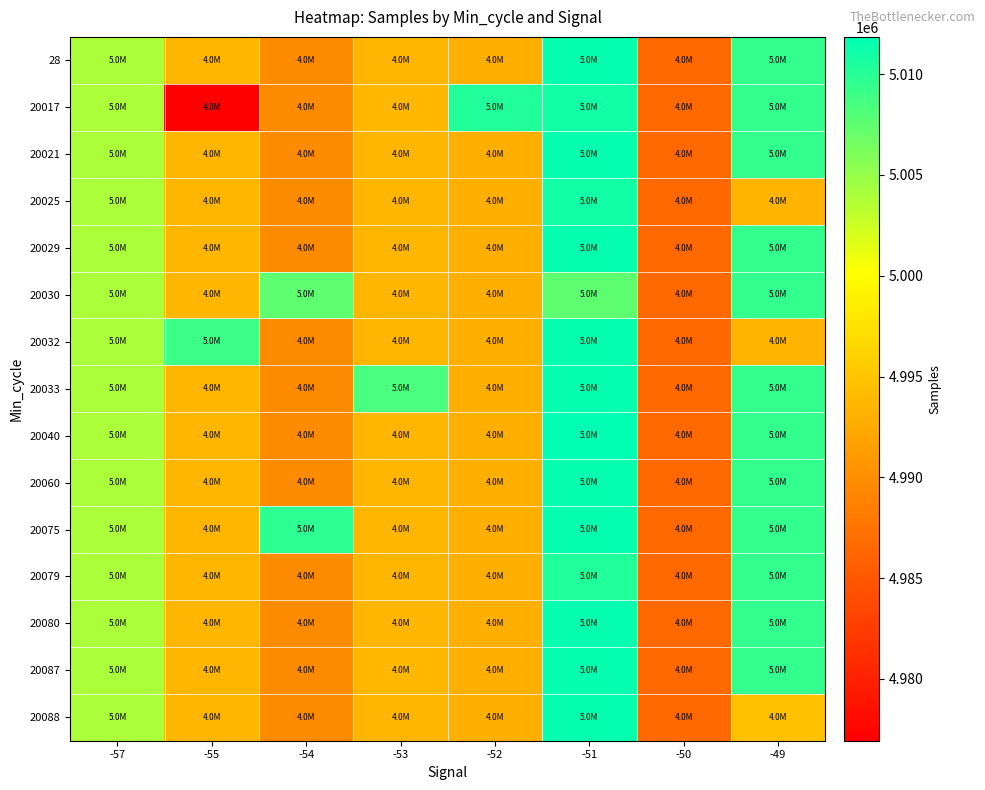

Reading left to right, transcribe all the data shown in this chart.

28: -57=5003956	-55=4993608	-54=4989710	-53=4993683	-52=4992894	-51=5011442	-50=4986567	-49=5009484
20017: -57=5003956	-55=4976939	-54=4989710	-53=4993829	-52=5010279	-51=5011016	-50=4986567	-49=5009484
20021: -57=5003956	-55=4993608	-54=4989710	-53=4993683	-52=4992894	-51=5011442	-50=4986567	-49=5009484
20025: -57=5003956	-55=4993608	-54=4989710	-53=4993683	-52=4992894	-51=5011016	-50=4986567	-49=4993558
20029: -57=5003956	-55=4993608	-54=4989710	-53=4993683	-52=4992894	-51=5011442	-50=4986567	-49=5009484
20030: -57=5003956	-55=4993608	-54=5007482	-53=4993683	-52=4992894	-51=5007482	-50=4986567	-49=5009484
20032: -57=5003956	-55=5009018	-54=4989710	-53=4993683	-52=4992894	-51=5011442	-50=4986567	-49=4993558
20033: -57=5003956	-55=4993608	-54=4989710	-53=5008369	-52=4992894	-51=5011442	-50=4986567	-49=5009484
20040: -57=5003956	-55=4993608	-54=4989710	-53=4993683	-52=4992894	-51=5011842	-50=4986567	-49=5009484
20060: -57=5003956	-55=4993608	-54=4989710	-53=4993683	-52=4992894	-51=5011442	-50=4986567	-49=5009484
20075: -57=5003956	-55=4993608	-54=5009689	-53=4993683	-52=4992894	-51=5011442	-50=4986567	-49=5009484
20079: -57=5003956	-55=4993608	-54=4989710	-53=4993683	-52=4992894	-51=5010334	-50=4986567	-49=5009484
20080: -57=5003956	-55=4993608	-54=4989710	-53=4993683	-52=4992894	-51=5011442	-50=4986567	-49=5009484
20087: -57=5003956	-55=4993608	-54=4989710	-53=4993829	-52=4992894	-51=5011442	-50=4986567	-49=5009484
20088: -57=5003956	-55=4993608	-54=4989710	-53=4993683	-52=4992894	-51=5011442	-50=4986567	-49=4994548